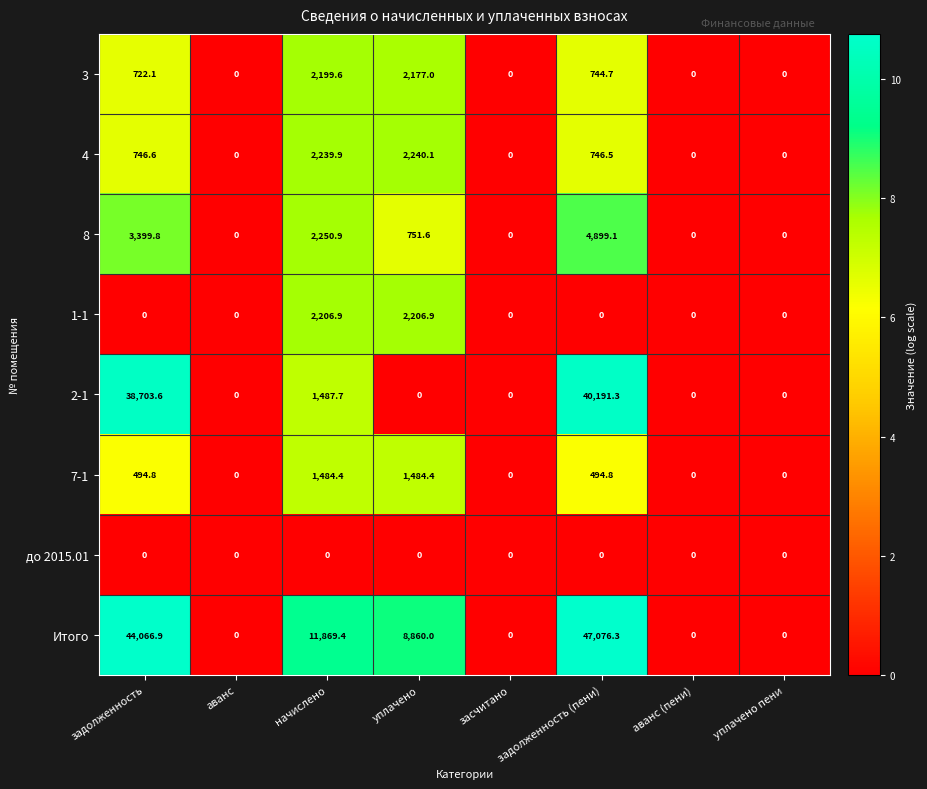

At how many categories does at least one series exceed 7?

4